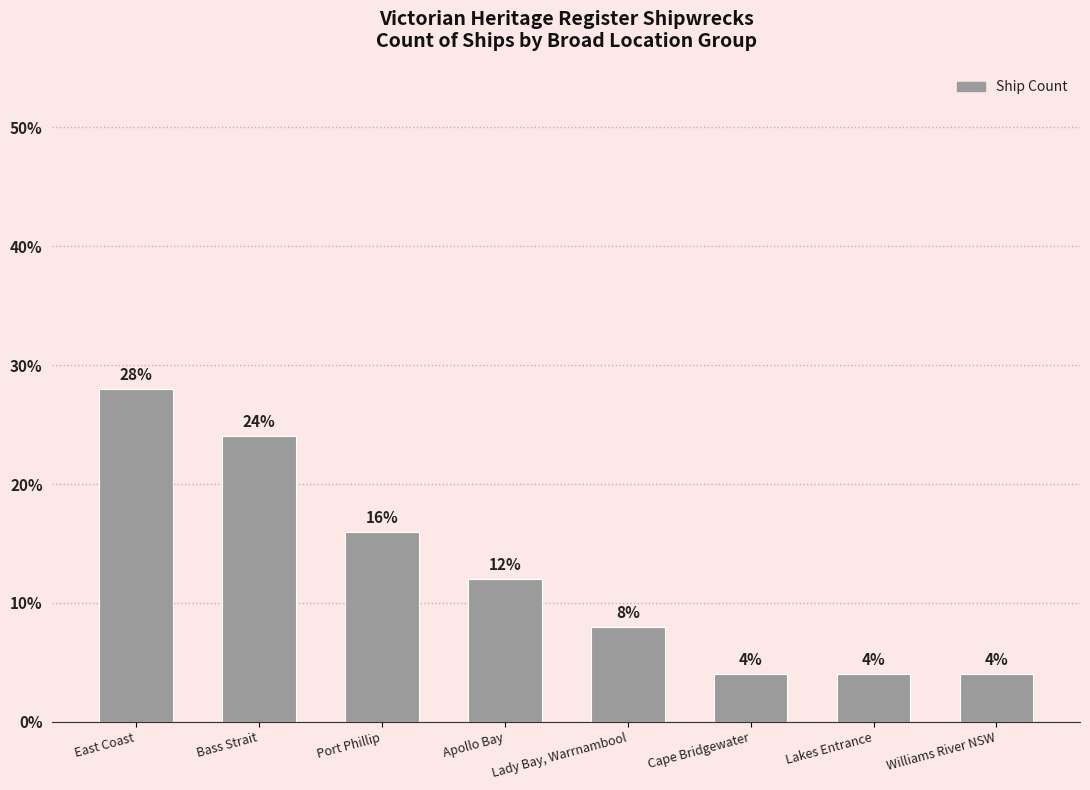

At which label does the data first exceed 12?

East Coast